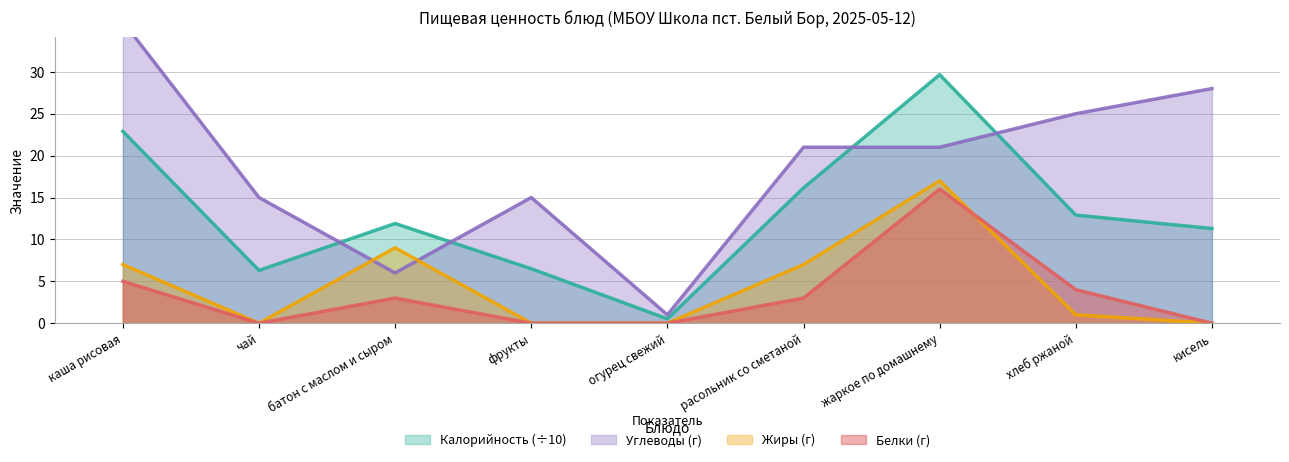

Reading left to right, list all the values displayed in this chart.

Калорийность: 22.9	6.3	11.9	6.5	0.5	16.1	29.7	12.9	11.3
Белки: 5.0	0.0	3.0	0.0	0.0	3.0	16.0	4.0	0.0
Жиры: 7.0	0.0	9.0	0.0	0.0	7.0	17.0	1.0	0.0
Углеводы: 36.0	15.0	6.0	15.0	1.0	21.0	21.0	25.0	28.0